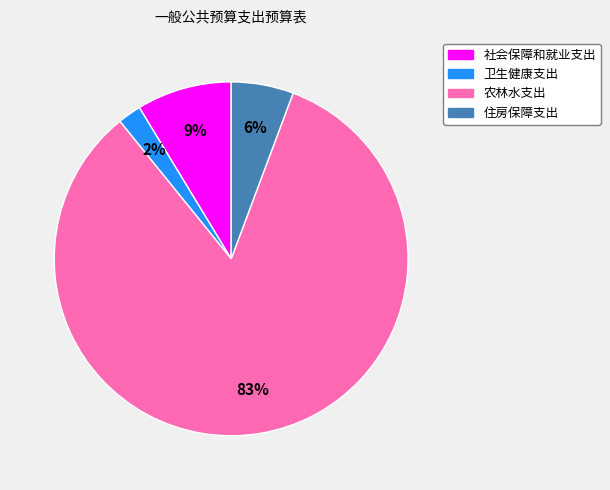

What is the largest slice in the pie chart?

农林水支出